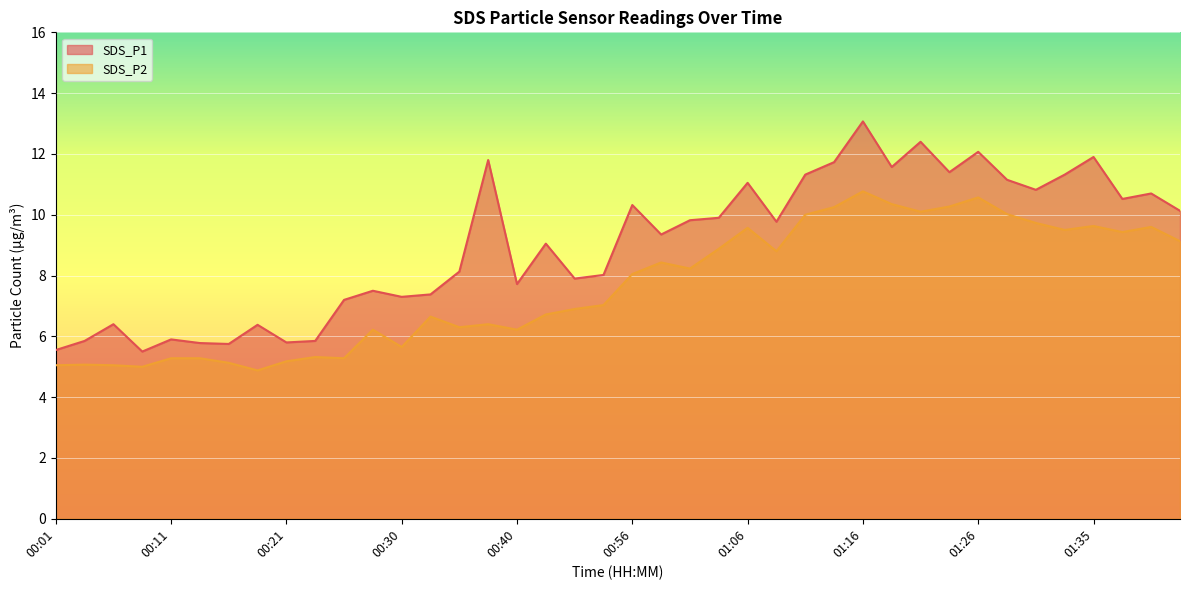

What is the difference between the highest and lowest values at 01:23?

1.1